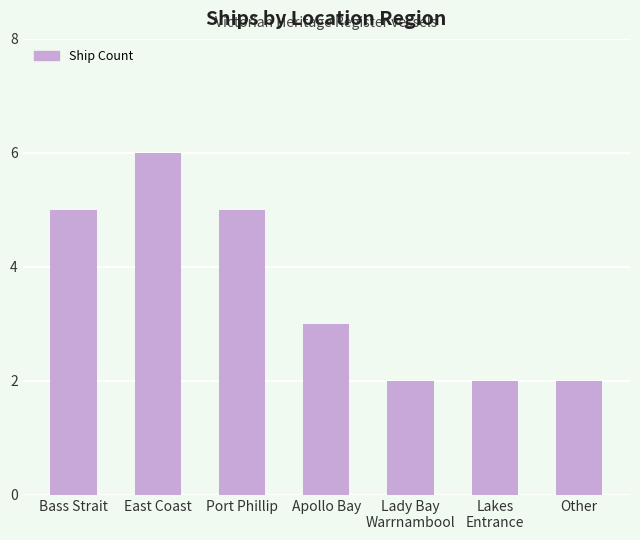

What is the ratio of the value at Apollo Bay to the value at Lakes
Entrance?

1.5